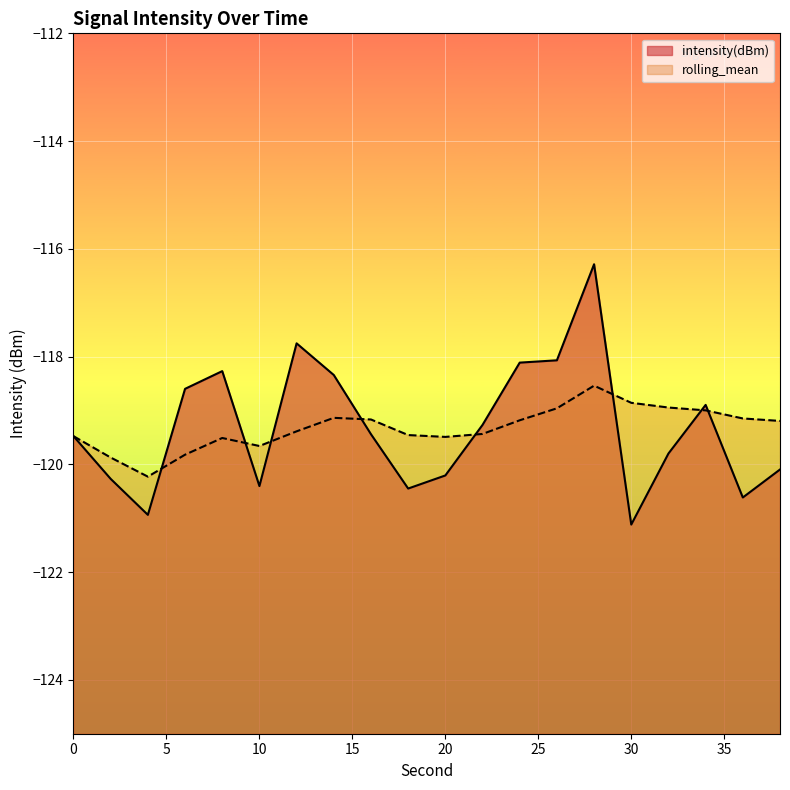

Reading left to right, transcribe all the data shown in this chart.

intensity(dBm): 0=-119.5	2=-120.3	4=-120.9	6=-118.6	8=-118.3	10=-120.4	12=-117.8	14=-118.3	16=-119.4	18=-120.4	20=-120.2	22=-119.3	24=-118.1	26=-118.1	28=-116.3	30=-121.1	32=-119.8	34=-118.9	36=-120.6	38=-120.1
rolling_mean: 0=-119.5	2=-119.9	4=-120.2	6=-119.8	8=-119.5	10=-119.7	12=-119.4	14=-119.1	16=-119.2	18=-119.5	20=-119.5	22=-119.4	24=-119.2	26=-119.0	28=-118.5	30=-118.9	32=-118.9	34=-119.0	36=-119.1	38=-119.2